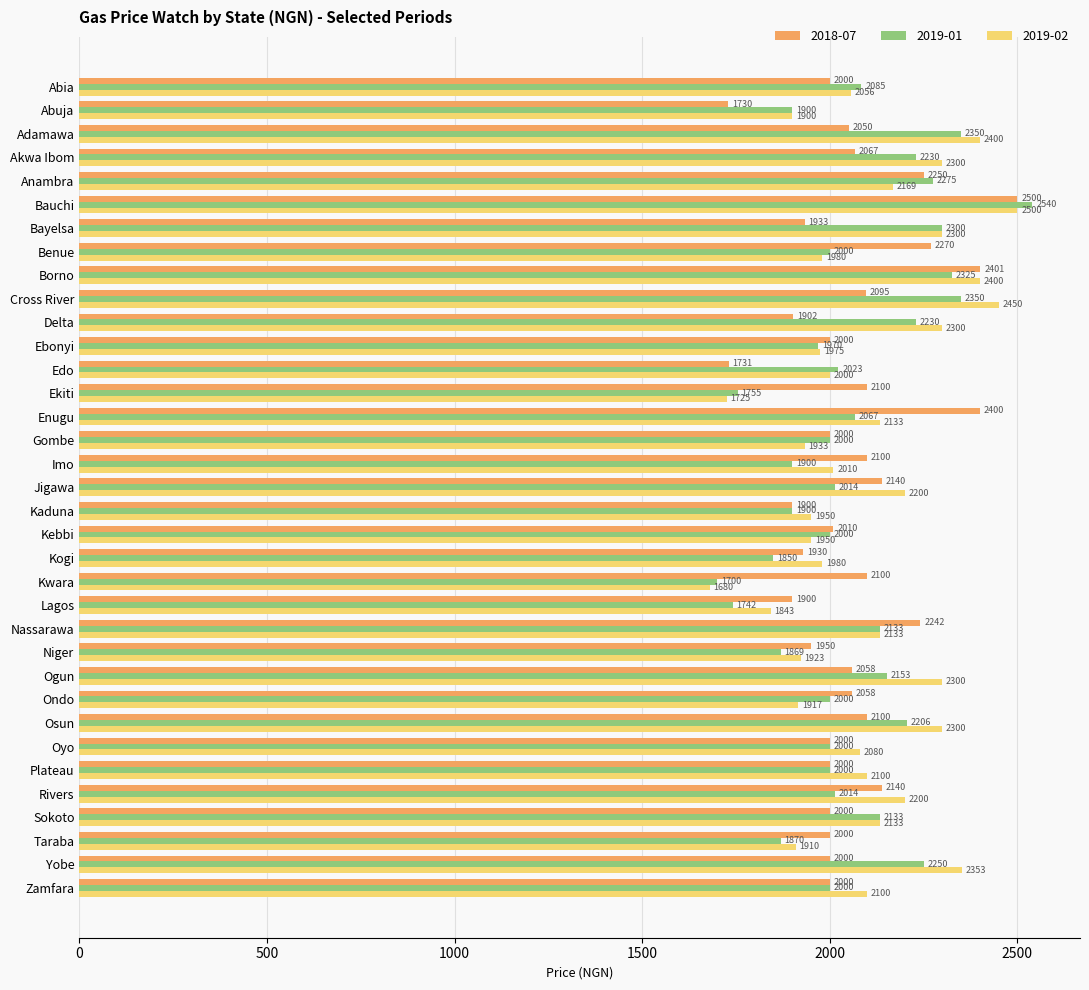

What is the lowest value of the 2018-07 series?

1730.0